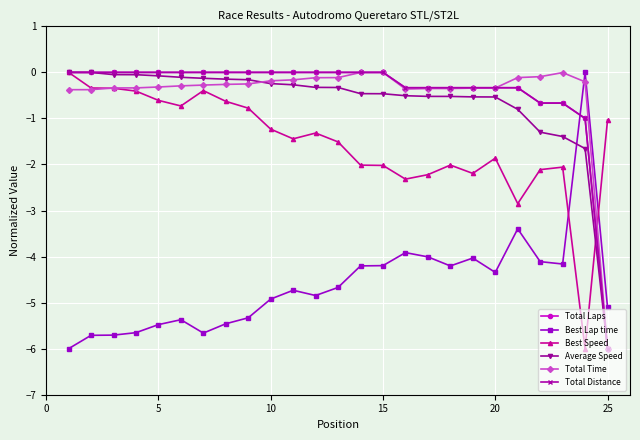

What is the minimum value for Total Distance?

-6.0